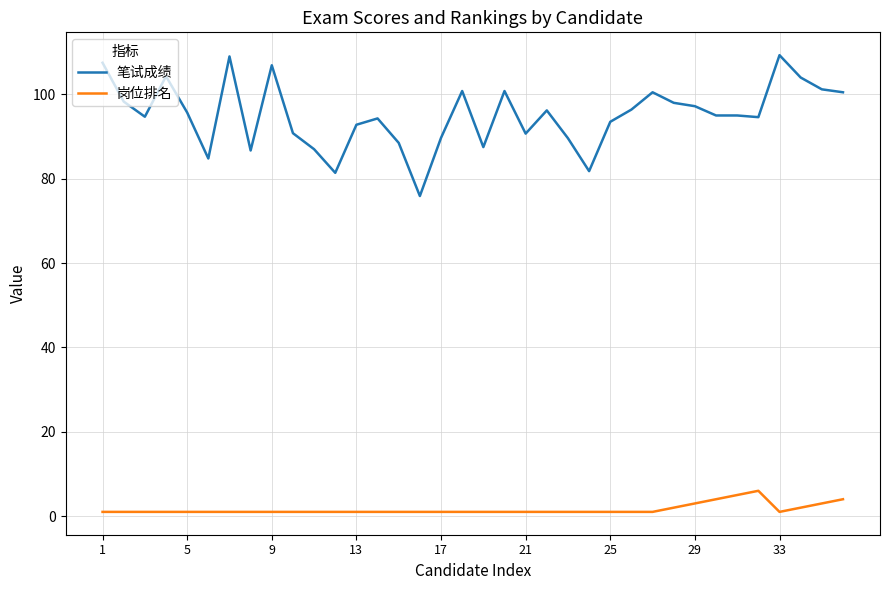

At how many categories does at least one series exceed 50?

36